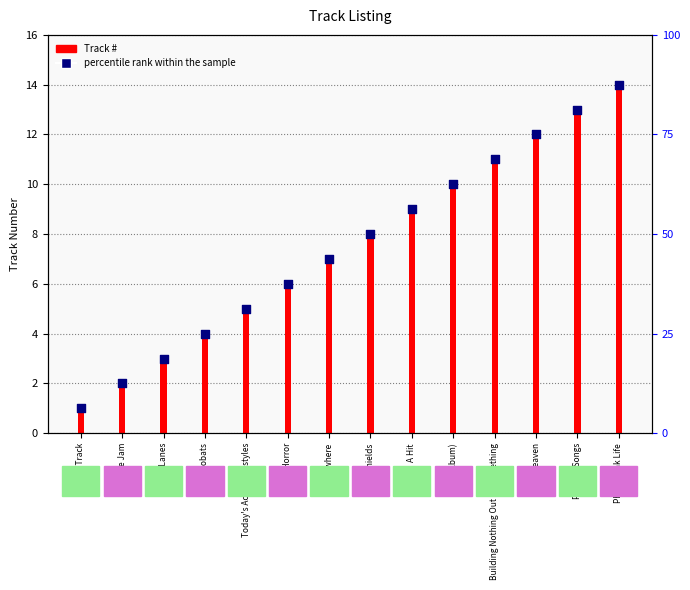

Which series reaches the maximum Y coordinate?

Track #